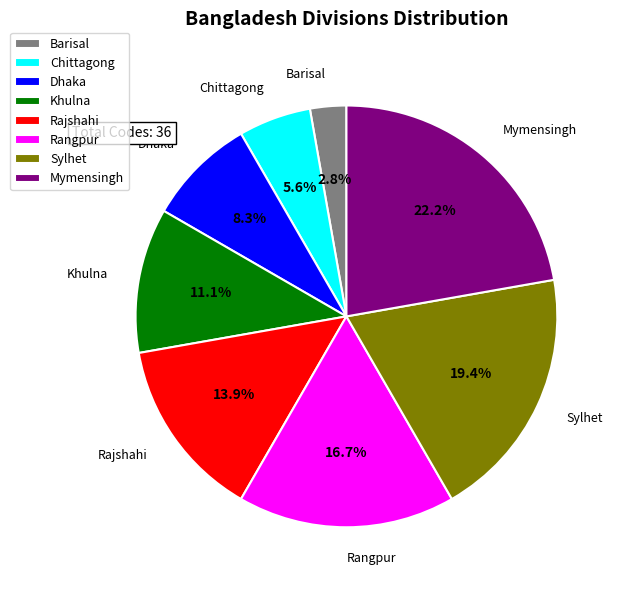

How much of the chart is everything except Sylhet?

80.6%